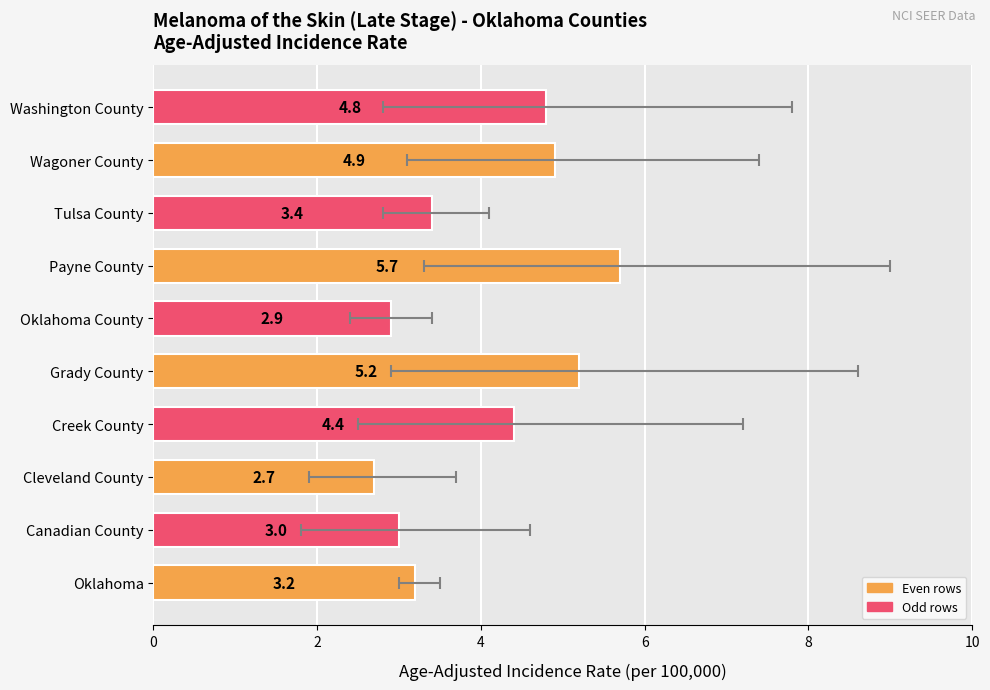

What is the greatest value displayed?

5.7